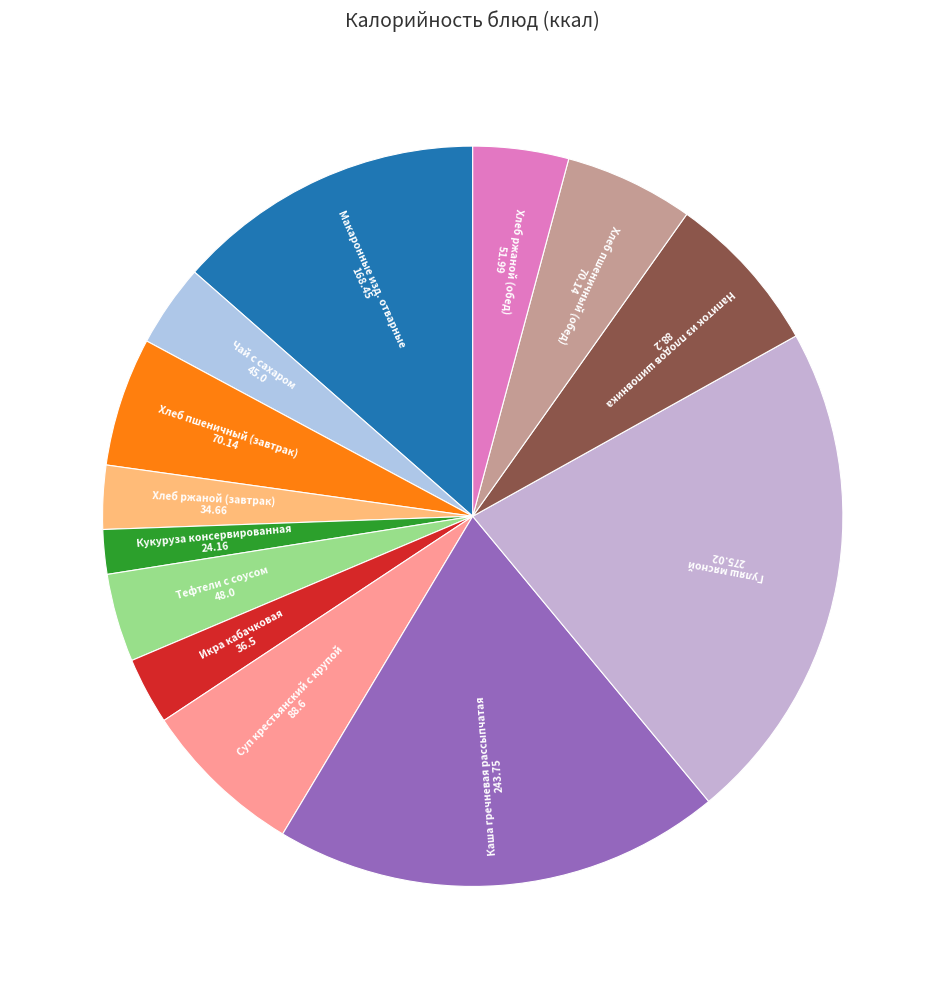

Count the number of slices in the pie.

13